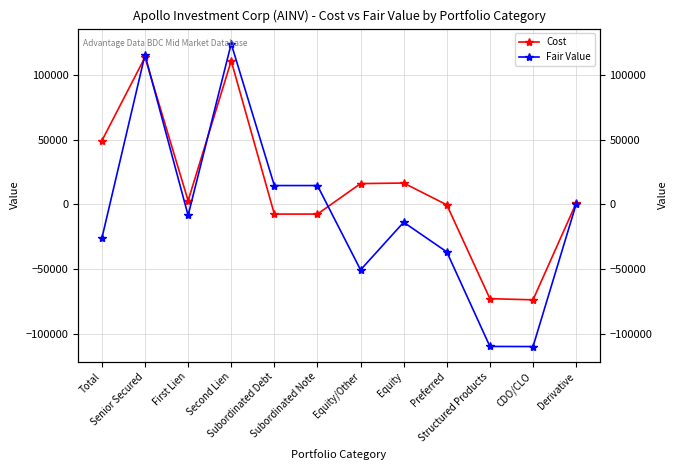

Is the value of Cost at Derivative greater than the value of Fair Value at Derivative?

Yes